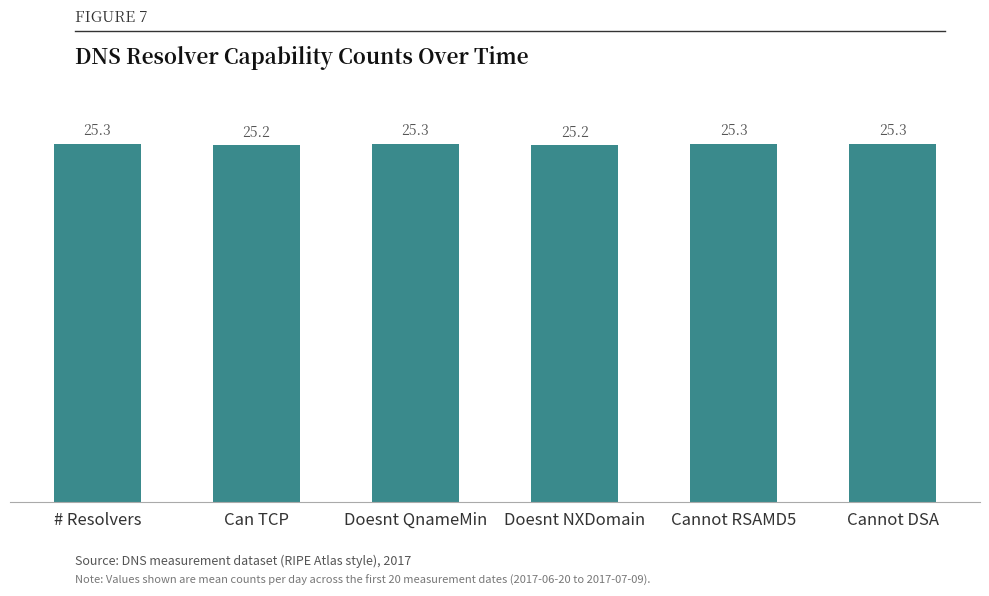

What is the change in value from Doesnt NXDomain to Cannot DSA?

+0.1